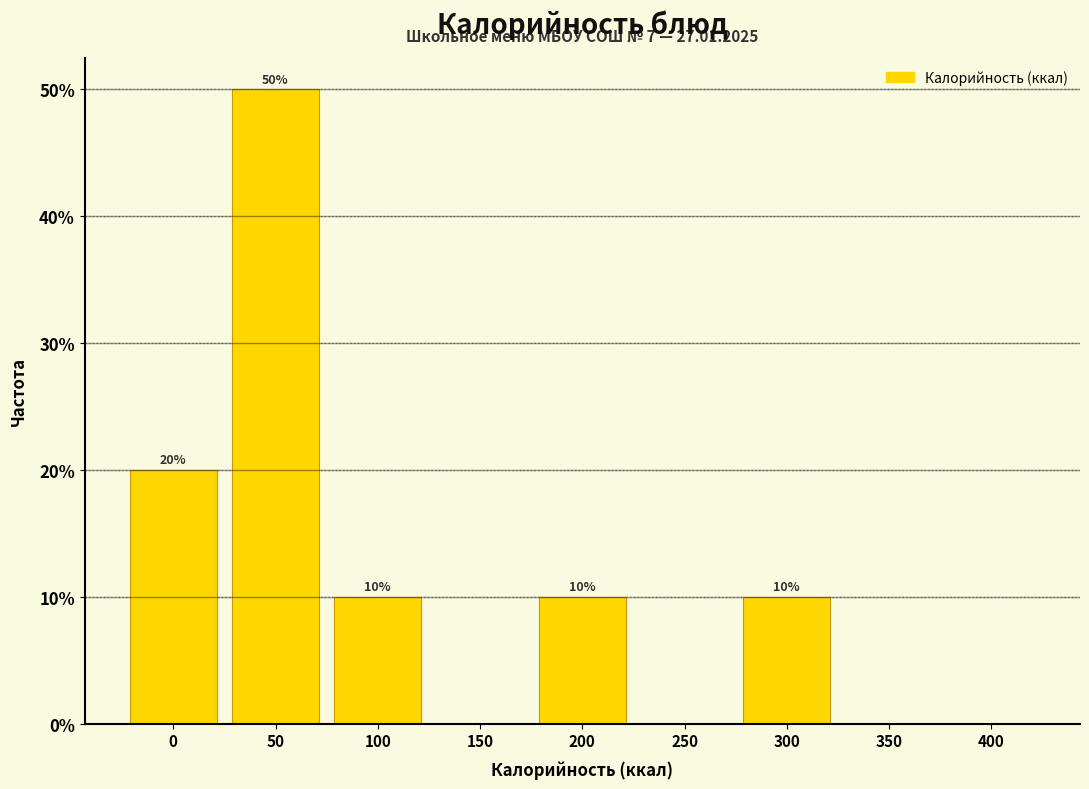

Reading left to right, what are all the values shown in this chart?

0=20	50=50	100=10	150=0	200=10	250=0	300=10	350=0	400=0